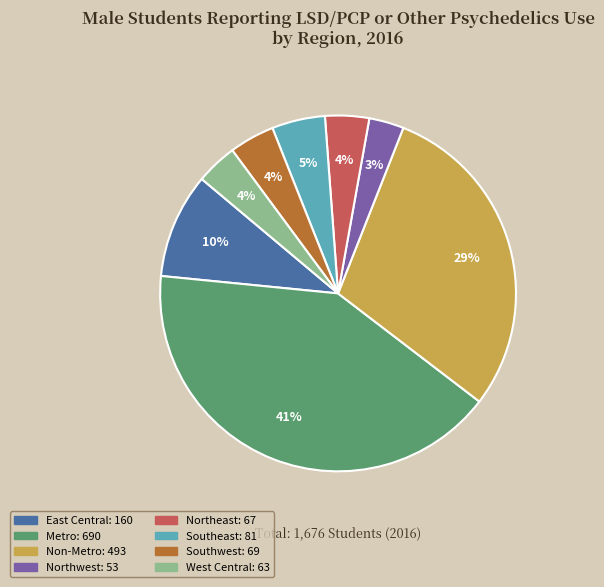

Count the number of slices in the pie.

8